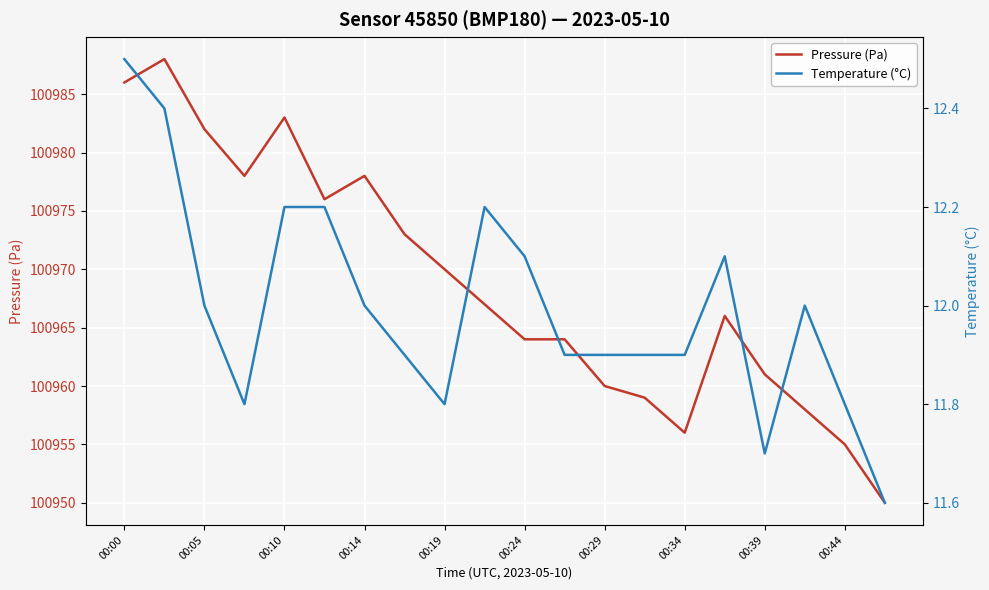

Reading right to left, transcribe all the data shown in this chart.

Pressure (Pa): 100950.0	100955.0	100958.0	100961.0	100966.0	100956.0	100959.0	100960.0	100964.0	100964.0	100967.0	100970.0	100973.0	100978.0	100976.0	100983.0	100978.0	100982.0	100988.0	100986.0
Temperature (°C): 11.6	11.8	12.0	11.7	12.1	11.9	11.9	11.9	11.9	12.1	12.2	11.8	11.9	12.0	12.2	12.2	11.8	12.0	12.4	12.5